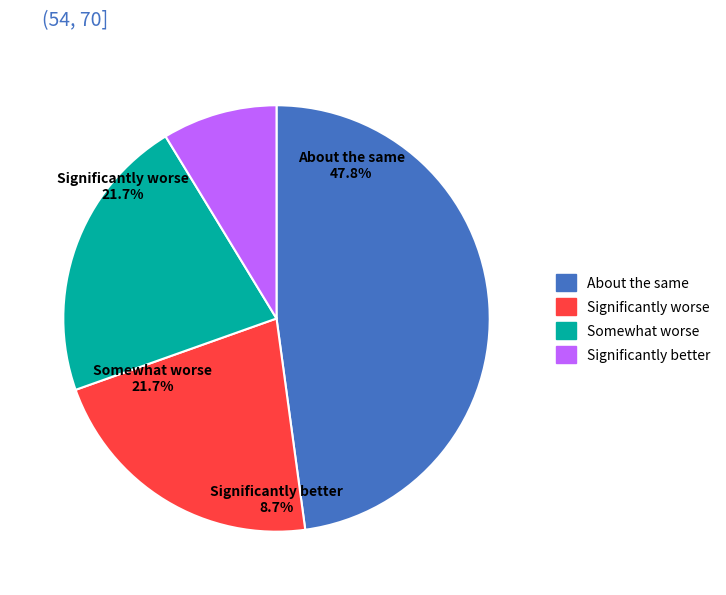

Is there any slice that represents more than half of the pie?

No